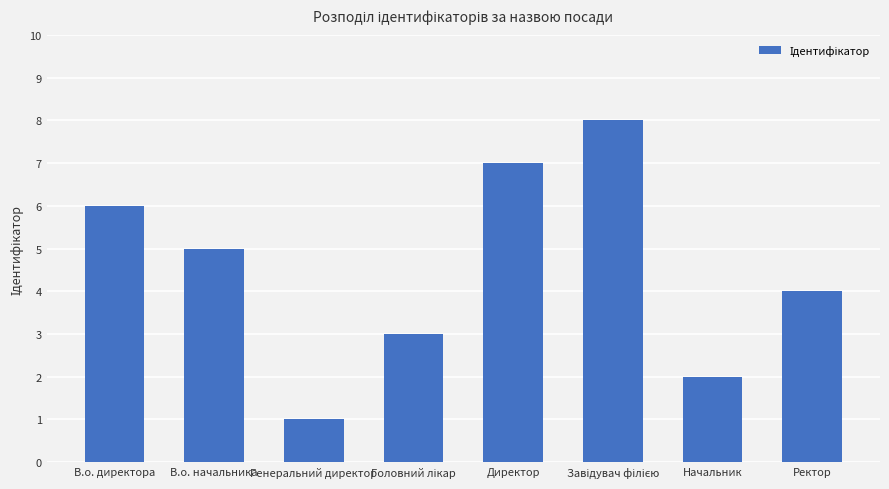

What is the difference between the maximum and minimum values?

7